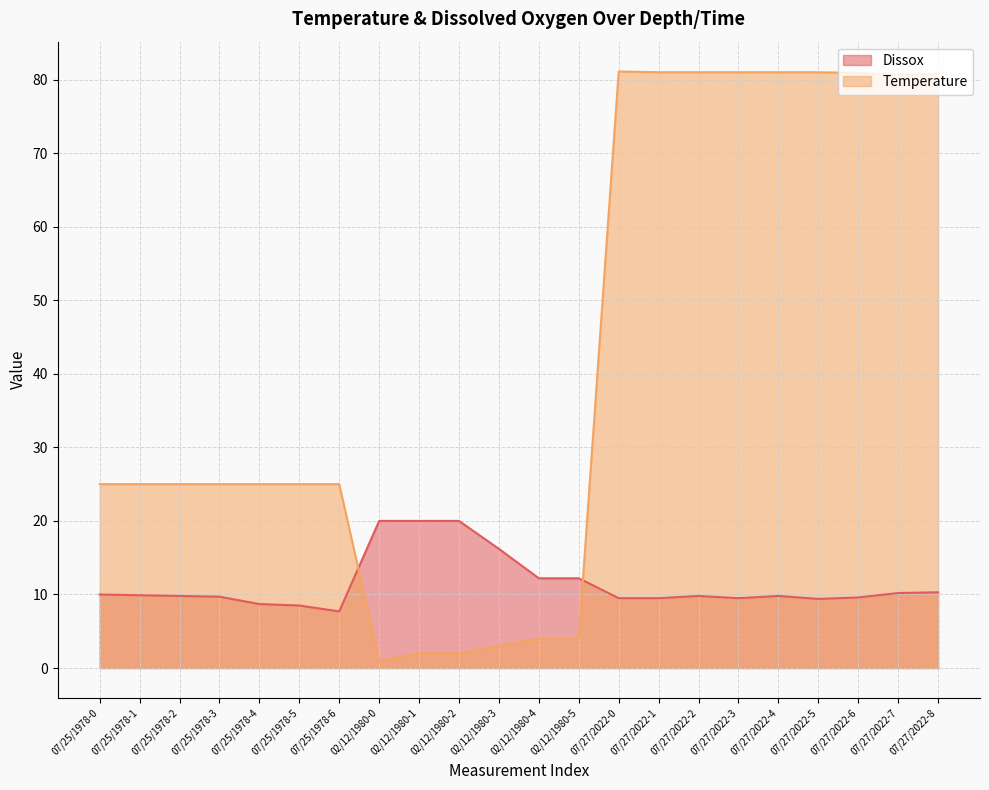

What is the smallest value displayed?

1.0